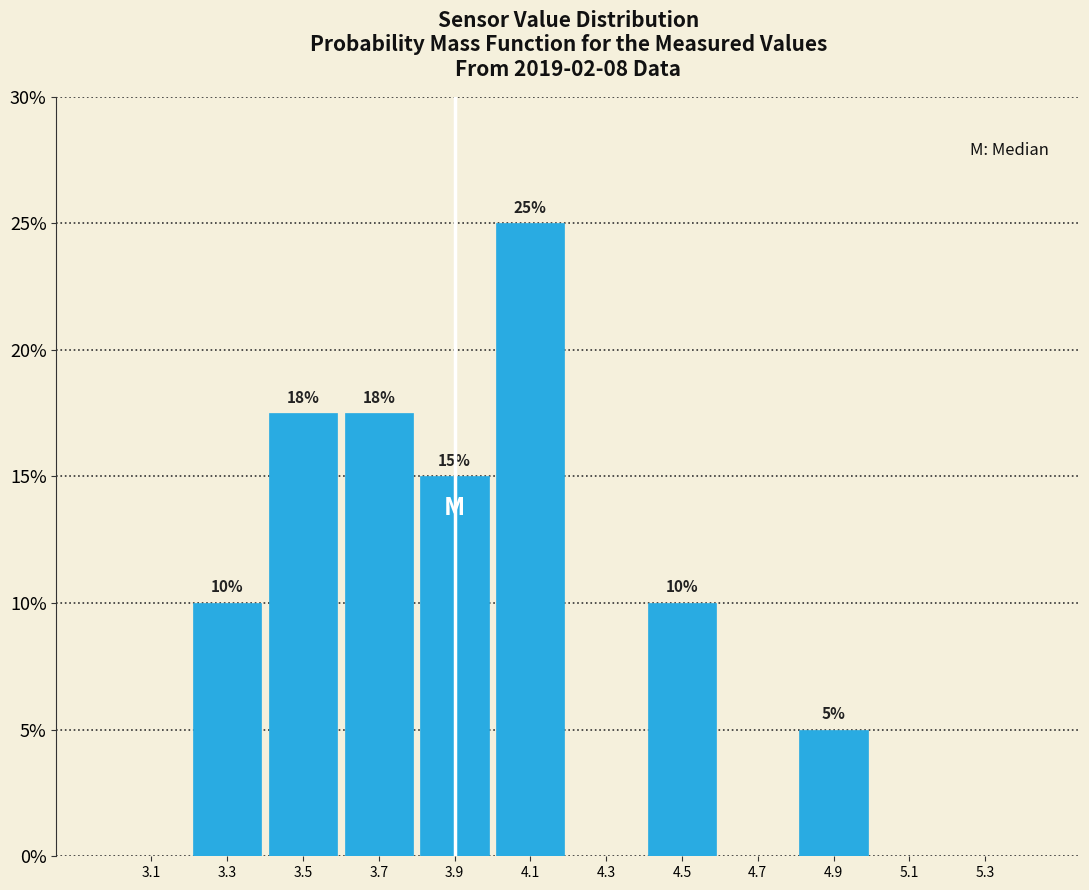

Which range on the x-axis has the tallest bar?

4.0 to 4.2